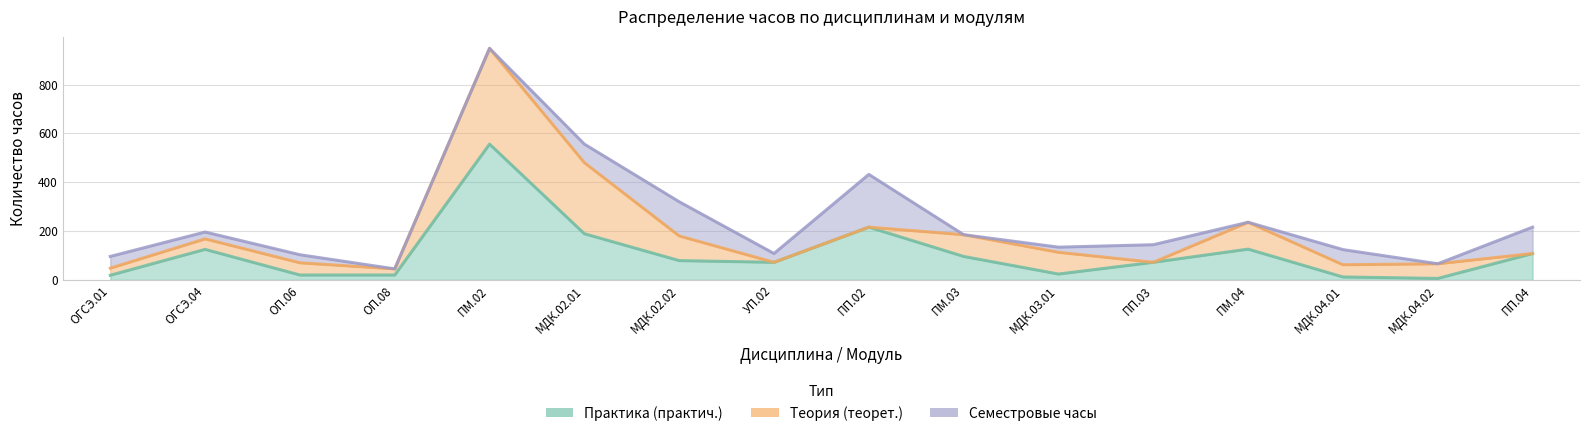

Reading left to right, list all the values displayed in this chart.

Практика (практич.): ОГСЭ.01=19	ОГСЭ.04=125	ОП.06=20	ОП.08=20	ПМ.02=556	МДК.02.01=189	МДК.02.02=79	УП.02=72	ПП.02=216	ПМ.03=96	МДК.03.01=24	ПП.03=72	ПМ.04=126	МДК.04.01=12	МДК.04.02=6	ПП.04=108
Теория (теорет.): ОГСЭ.01=29	ОГСЭ.04=43	ОП.06=50	ОП.08=25	ПМ.02=392	МДК.02.01=291	МДК.02.02=101	УП.02=0	ПП.02=0	ПМ.03=89	МДК.03.01=89	ПП.03=0	ПМ.04=110	МДК.04.01=50	МДК.04.02=60	ПП.04=0
Семестровые часы: ОГСЭ.01=48	ОГСЭ.04=28	ОП.06=33	ОП.08=0	ПМ.02=0	МДК.02.01=76	МДК.02.02=140	УП.02=36	ПП.02=216	ПМ.03=0	МДК.03.01=21	ПП.03=72	ПМ.04=0	МДК.04.01=62	МДК.04.02=0	ПП.04=108